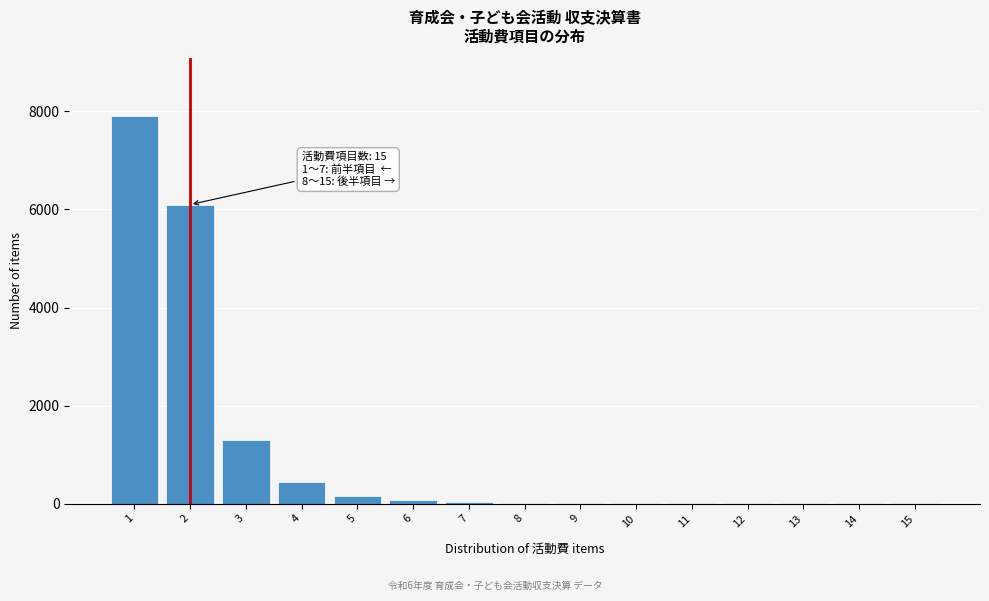

What is the maximum value shown in the chart?

7900